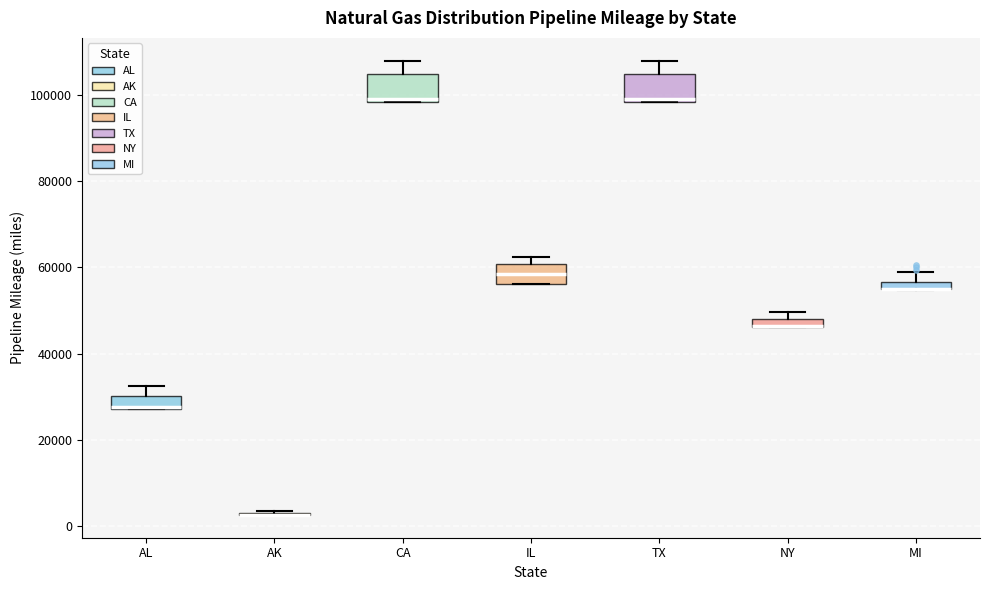

Where is the lower edge of the box for IL on the y-axis? The values are not printed on the chart, so give them approximately, as read against the axis.

56000